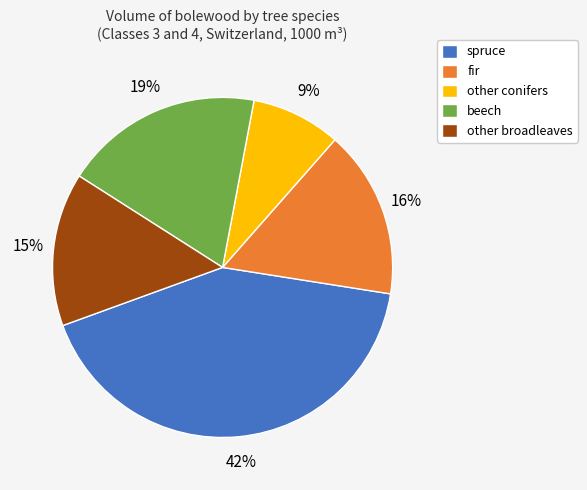

To the nearest percent, what is the difference between the other conifers and fir slice percentages?

7%